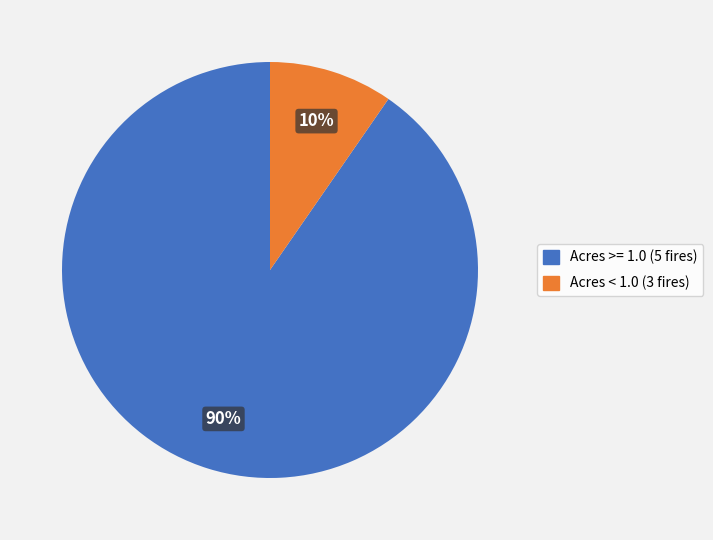

How many slices are in this pie chart?

2